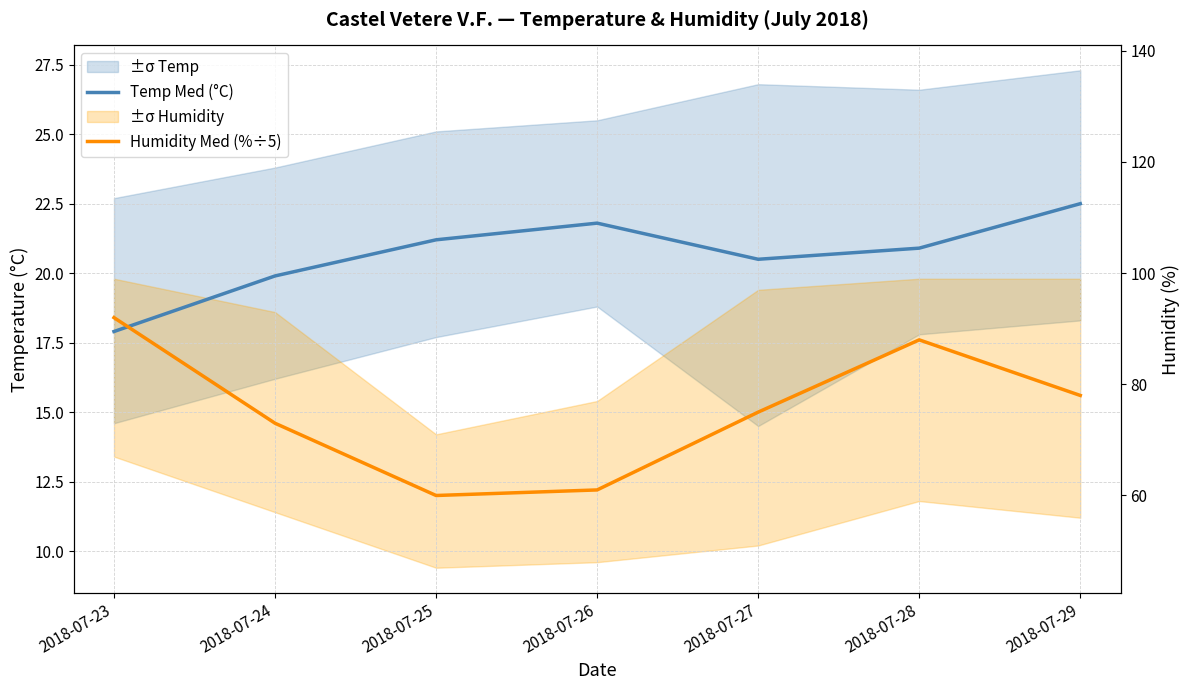

Reading right to left, list all the values displayed in this chart.

Temp Med (°C): 2018-07-29=22.5	2018-07-28=20.9	2018-07-27=20.5	2018-07-26=21.8	2018-07-25=21.2	2018-07-24=19.9	2018-07-23=17.9
Humidity Med (%÷5): 2018-07-29=15.6	2018-07-28=17.6	2018-07-27=15.0	2018-07-26=12.2	2018-07-25=12.0	2018-07-24=14.6	2018-07-23=18.4